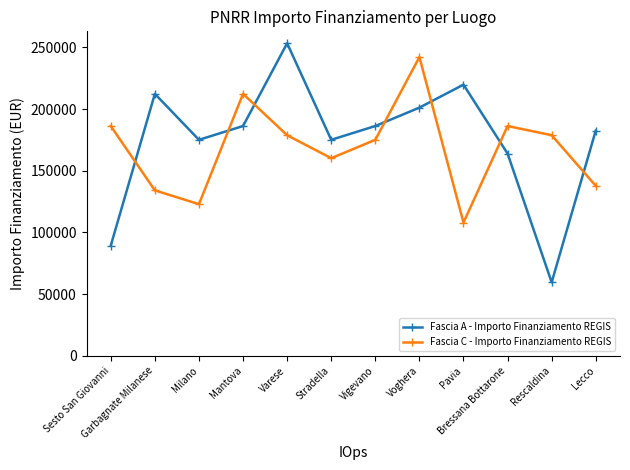

What is the highest value of the Fascia A - Importo Finanziamento REGIS series?

253355.4